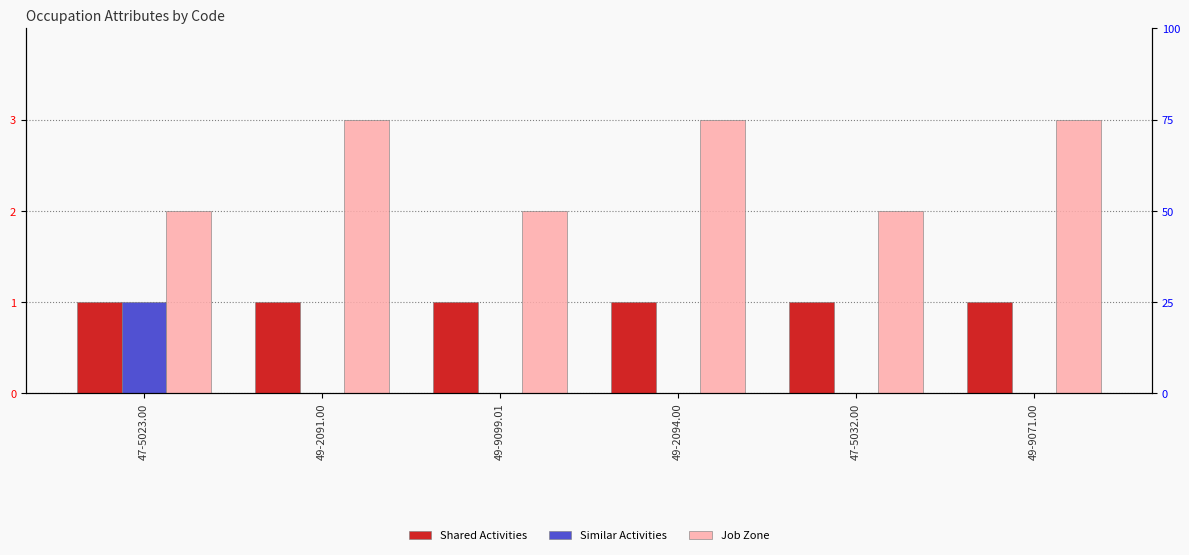

At which category is the sum across all series the highest?

47-5023.00